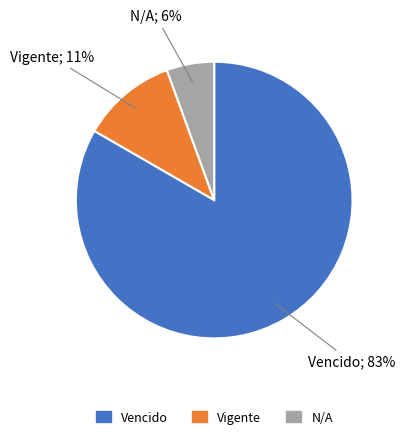

Does Vencido account for over 50% of the chart?

Yes